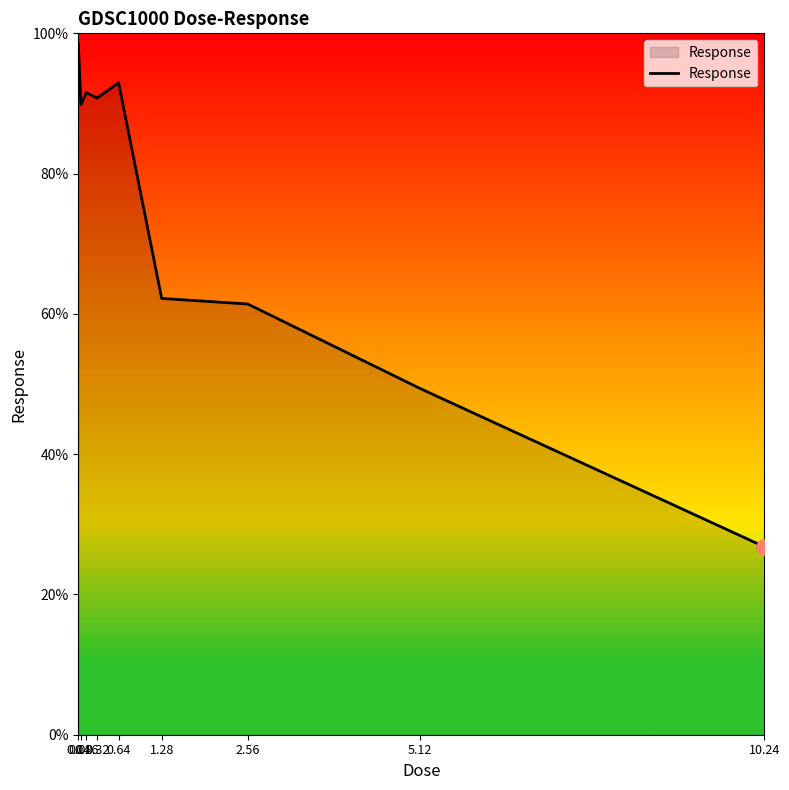

Between 10.24 and 2.56, which is larger?

2.56